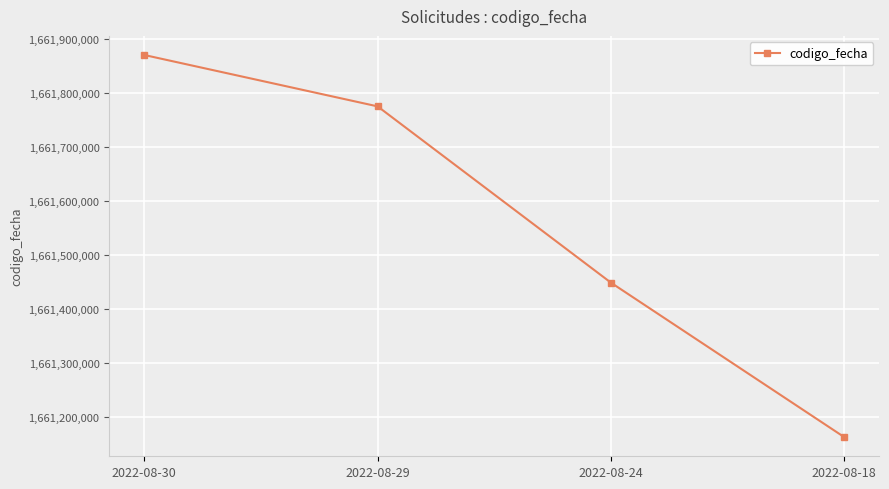

What is the value of the 4th point from the left?

1661162210